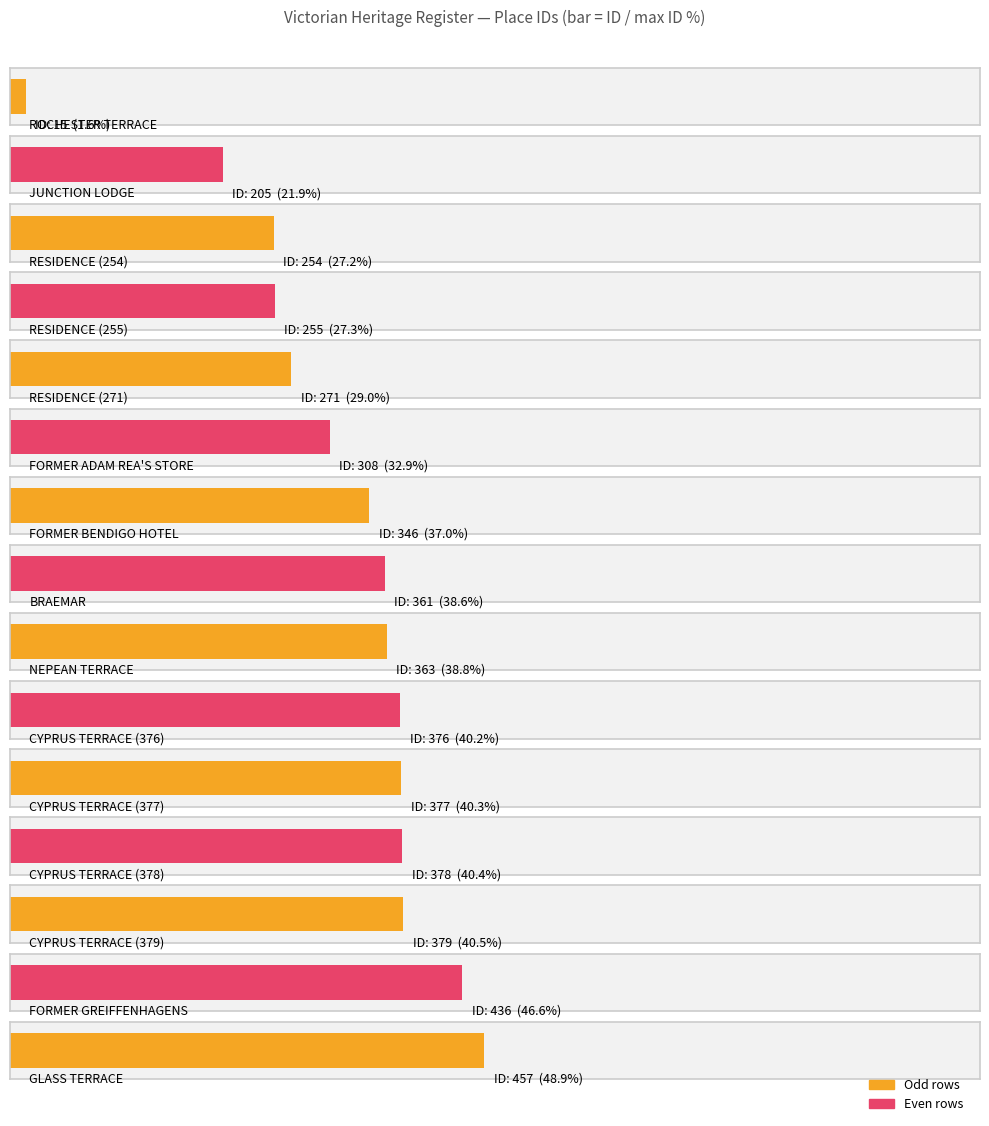

Is it true that the value at JUNCTION LODGE is 342?

False